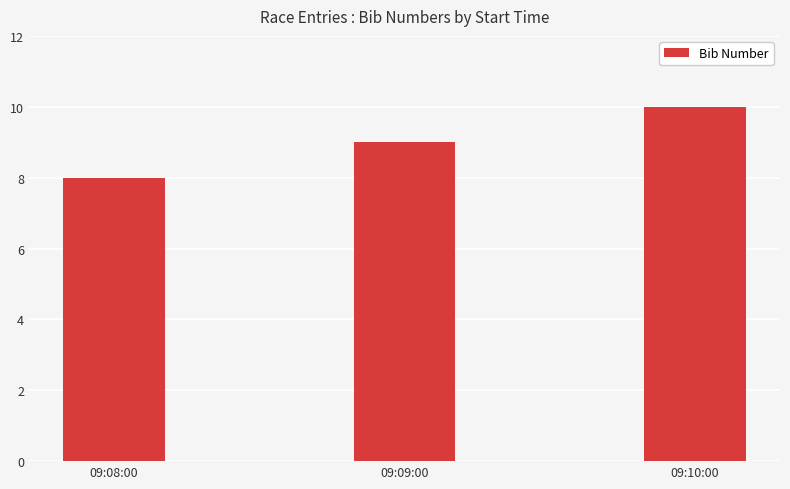

The chart shows a value of 8 at 09:08:00. True or false?

True